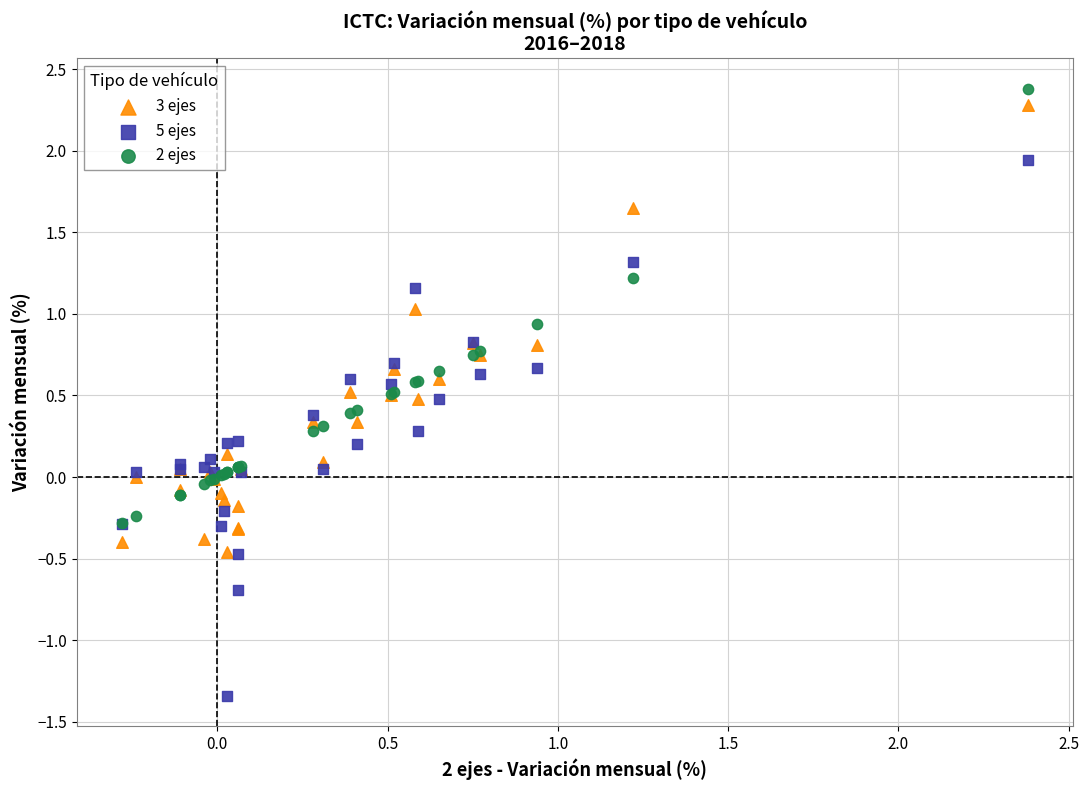

Which series reaches the minimum Y coordinate?

5 ejes